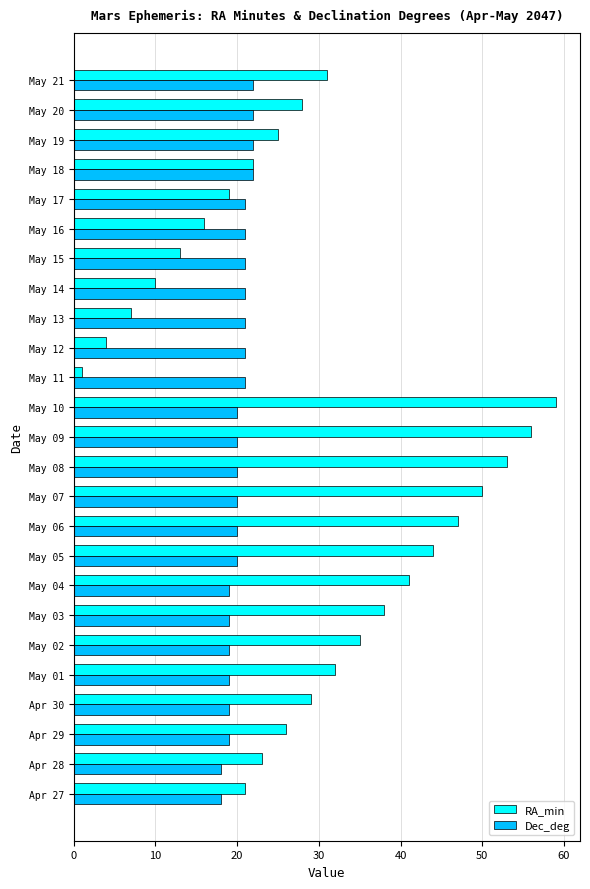

At May 21, list the series in order from largest to smallest.

RA_min, Dec_deg